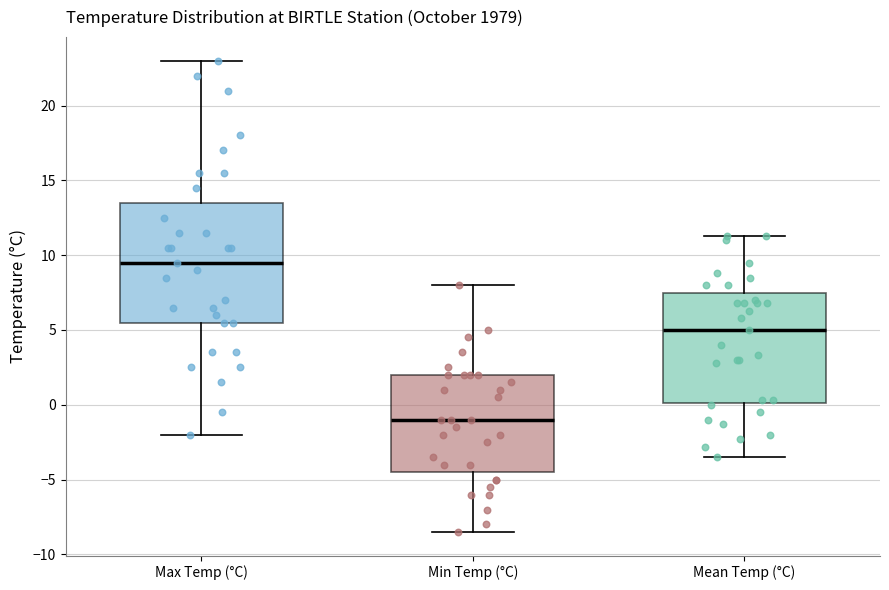

Where is the lower edge of the box for Max Temp (°C) on the y-axis? The values are not printed on the chart, so give them approximately, as read against the axis.

5.5